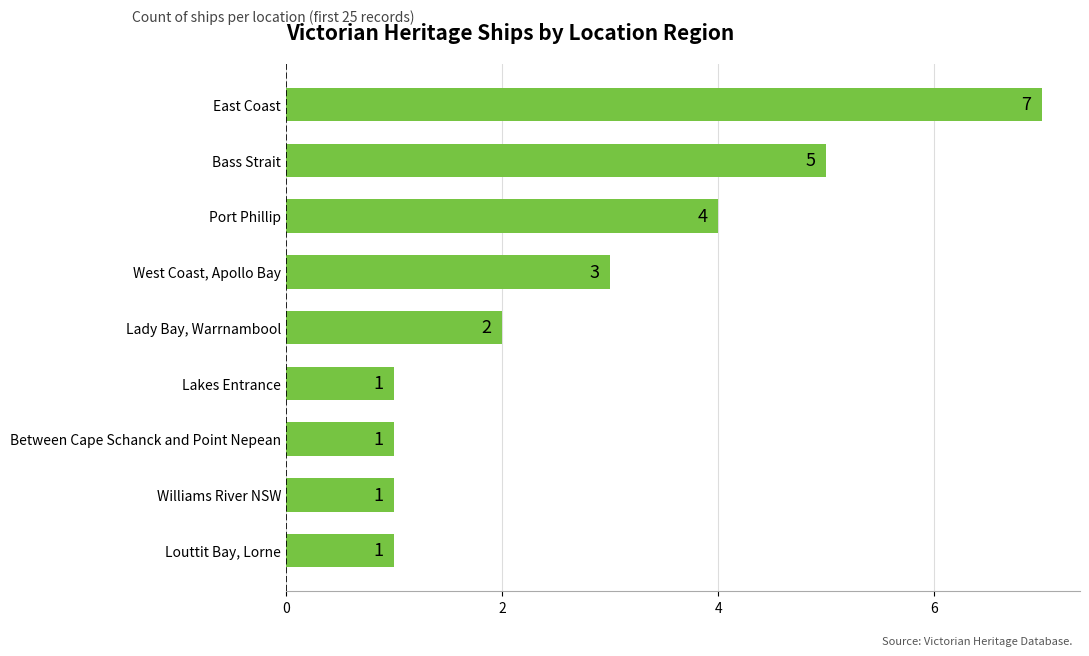

Are the bars horizontal?

Yes